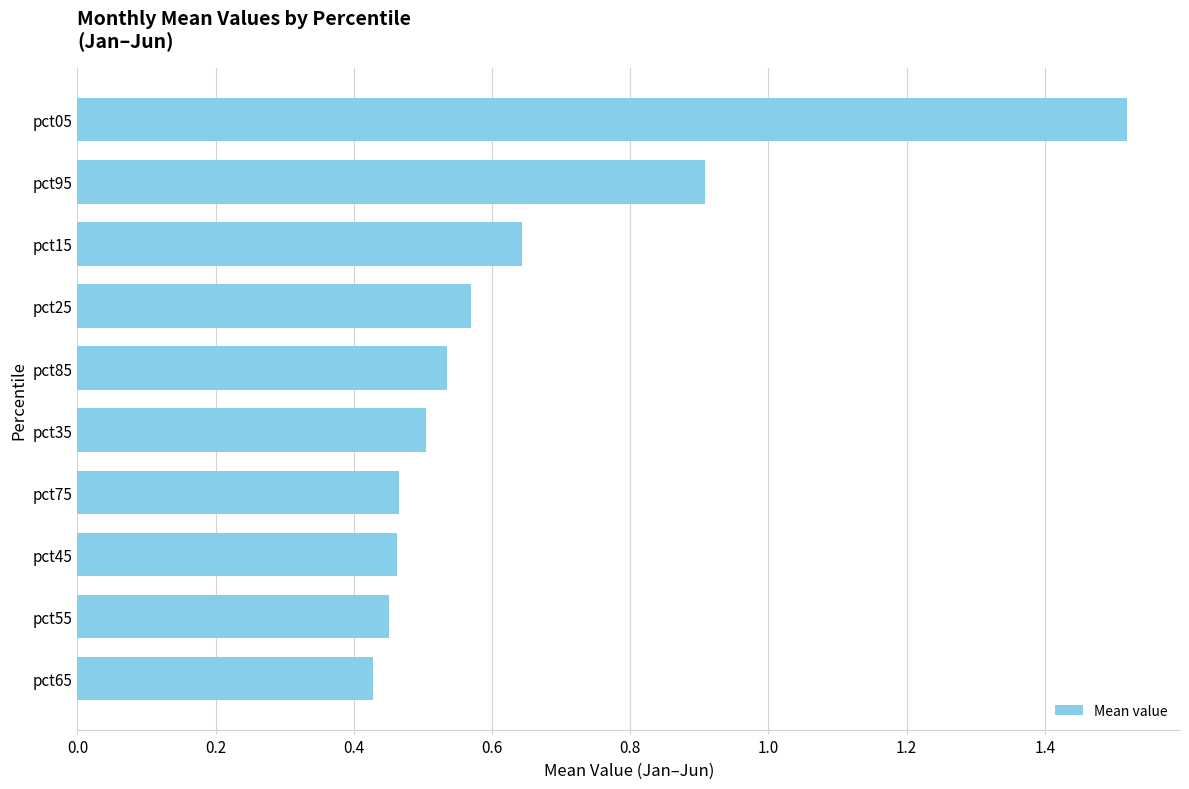

What is the change in value from pct45 to pct05?

+1.1